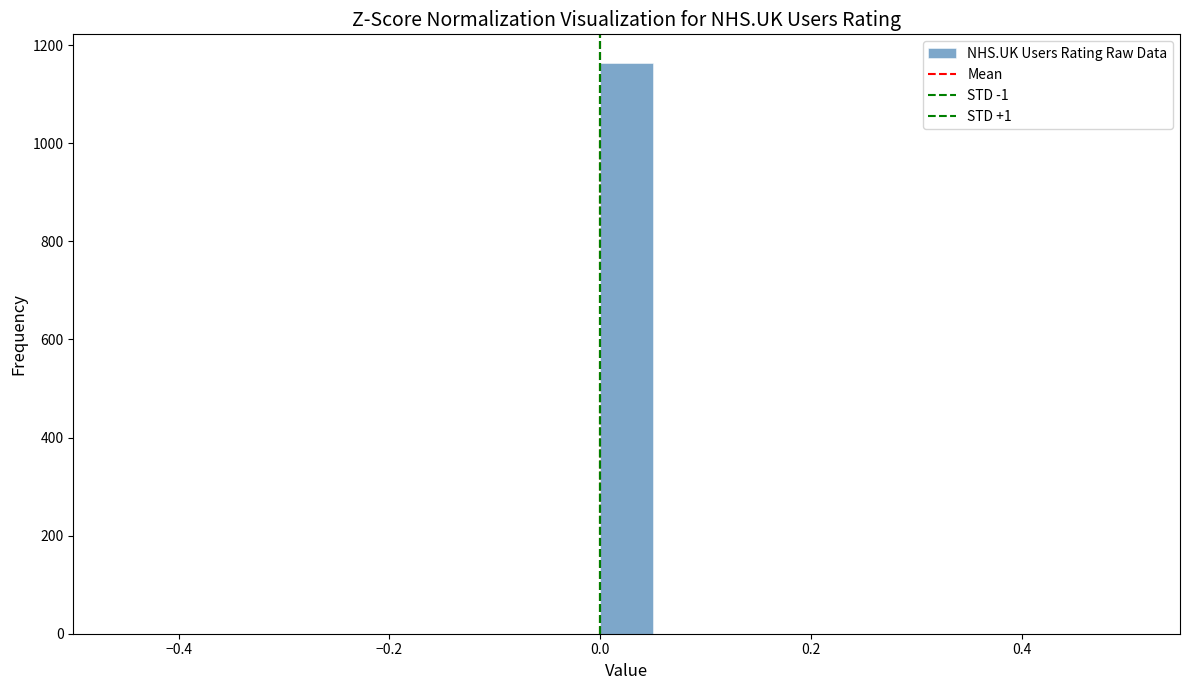

Read against the x-axis, roughly where is the centre of the tallest bar?

0.02